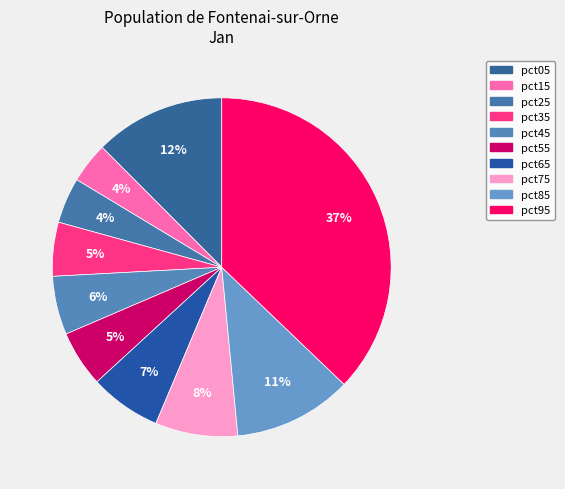

Rank the categories by value from highest to lowest.

pct95, pct05, pct85, pct75, pct65, pct45, pct55, pct35, pct25, pct15